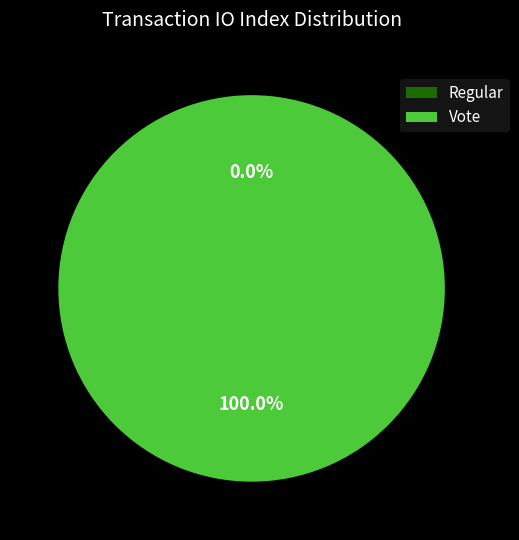

Which category has the smallest portion of the pie?

Regular (io_index=0)